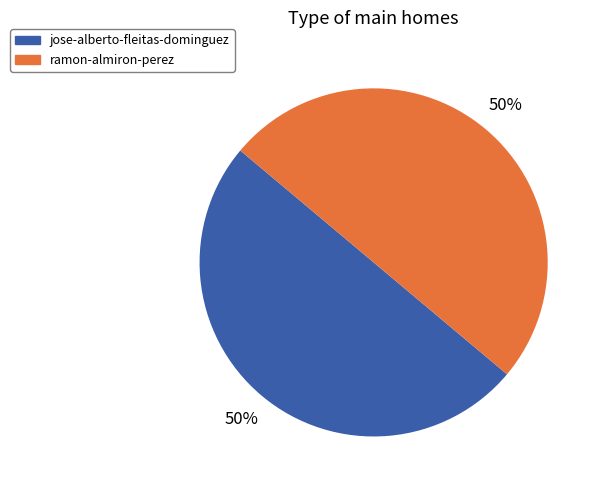

How many slices are in this pie chart?

2